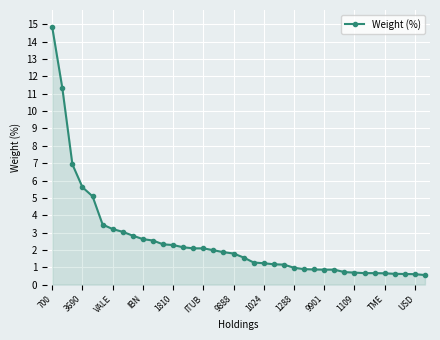

What is the value of the 1st point from the left?

14.8